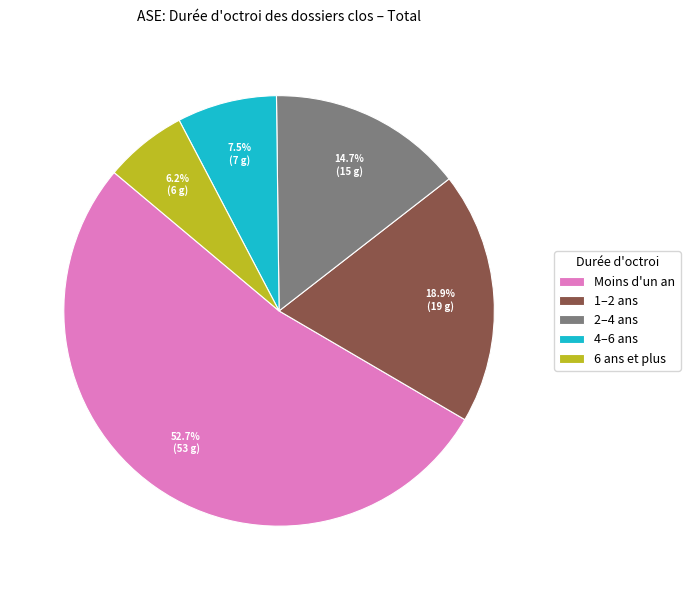

Which category accounts for the majority?

Moins d'un an